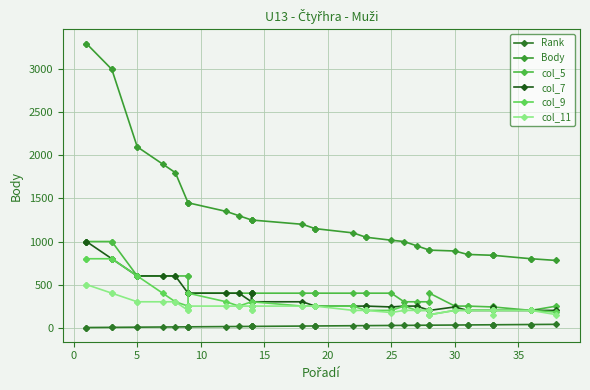

Reading right to left, transcribe all the data shown in this chart.

Rank: 38	36	36	33	33	33	31	31	30	28	28	27	26	25	23	23	22	19	19	19	18	14	14	14	14	13	12	9	9	9	8	7	5	5	3	3	1	1
Body: 780	800	800	840	840	840	850	850	890	900	900	950	1000	1015	1050	1050	1100	1150	1150	1150	1200	1250	1250	1250	1250	1300	1350	1450	1450	1450	1800	1900	2100	2100	3000	3000	3300	3300
col_5: 250	200	200	240	250	240	250	250	250	400	300	300	300	400	400	400	400	400	400	400	400	400	400	400	400	400	400	400	600	600	600	600	600	600	1000	1000	1000	1000
col_7: 200	200	200	200	240	200	200	200	240	200	200	250	250	240	250	250	250	250	250	250	300	300	400	400	300	400	400	400	400	400	600	600	600	600	800	800	1000	1000
col_9: 180	200	200	200	200	200	200	200	200	150	200	200	250	200	200	200	250	250	250	250	250	300	250	250	300	250	300	400	250	250	300	400	600	600	800	800	800	800
col_11: 150	200	200	200	150	200	200	200	200	150	200	200	200	175	200	200	200	250	250	250	250	250	200	200	250	250	250	250	200	200	300	300	300	300	400	400	500	500